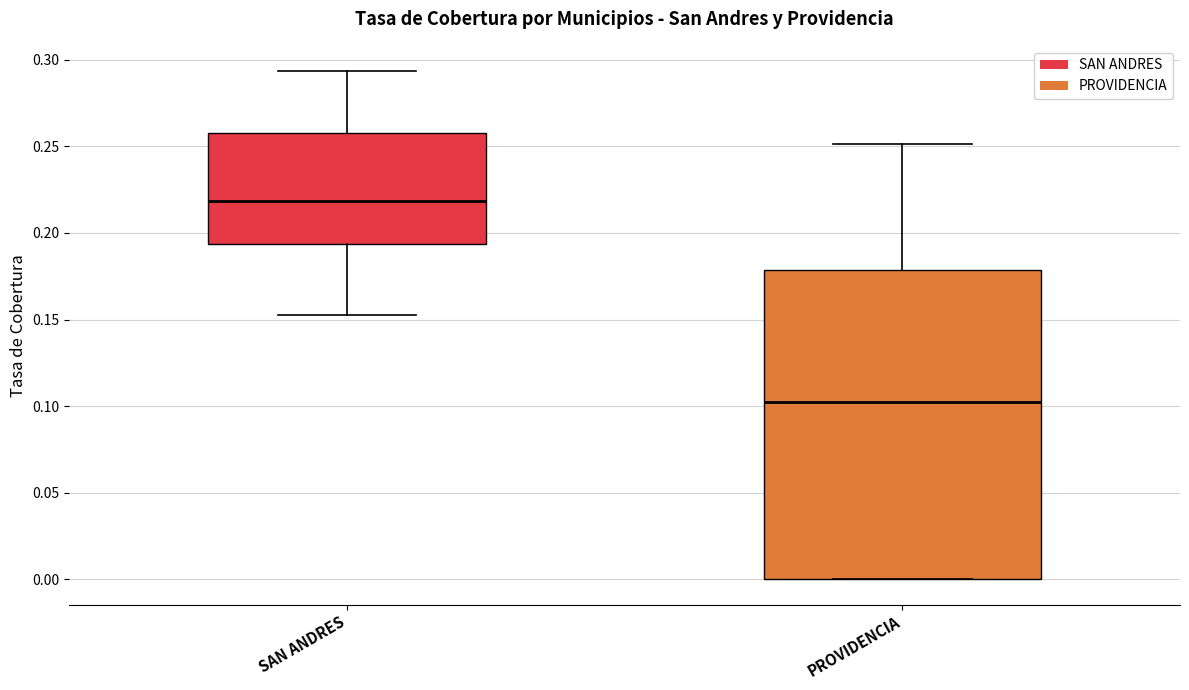

Which box has the highest median line?

SAN ANDRES